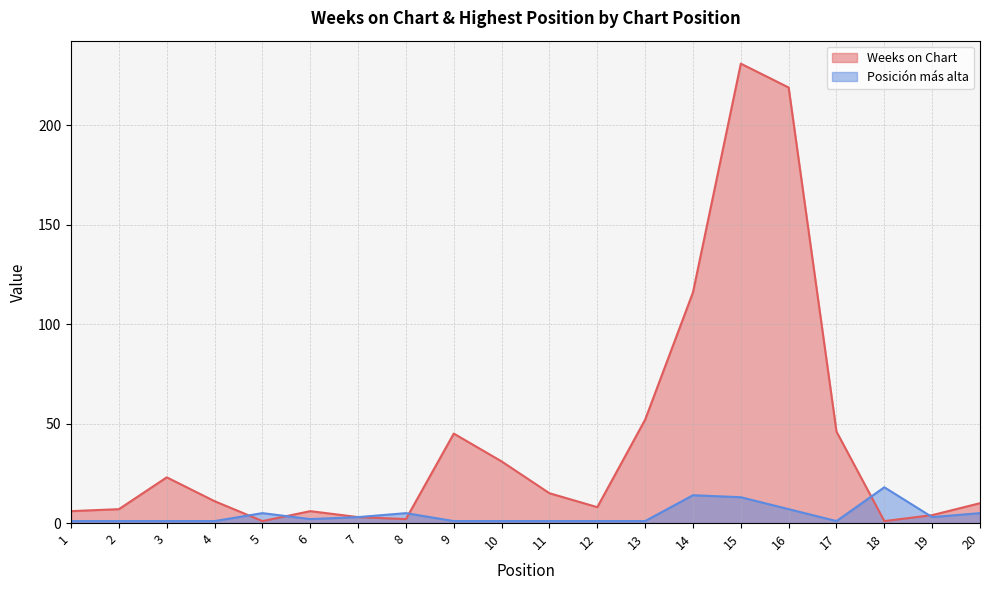

At which label does Weeks on Chart first exceed 11?

3